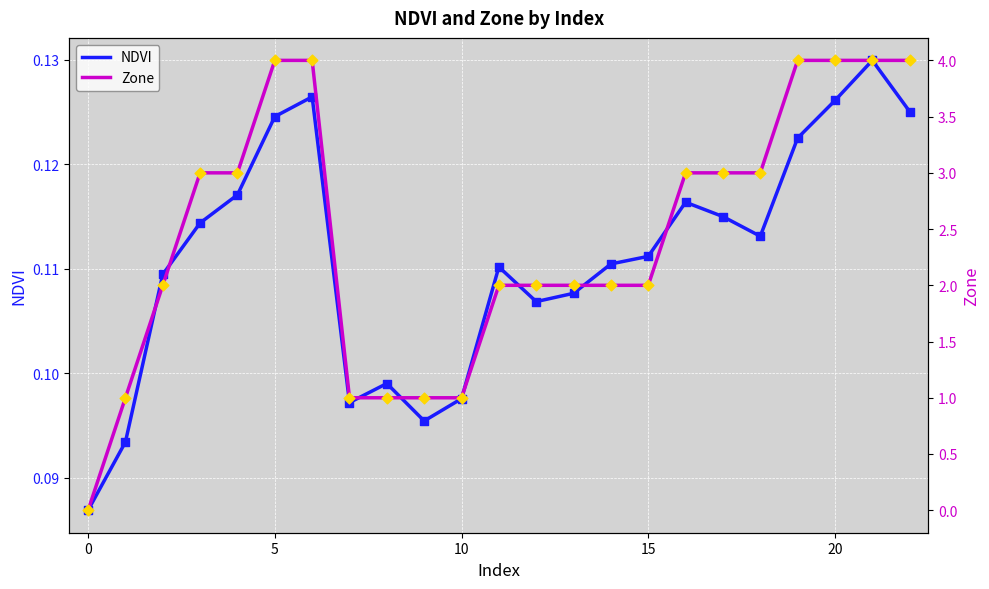

Which series reaches the minimum Y coordinate?

Zone